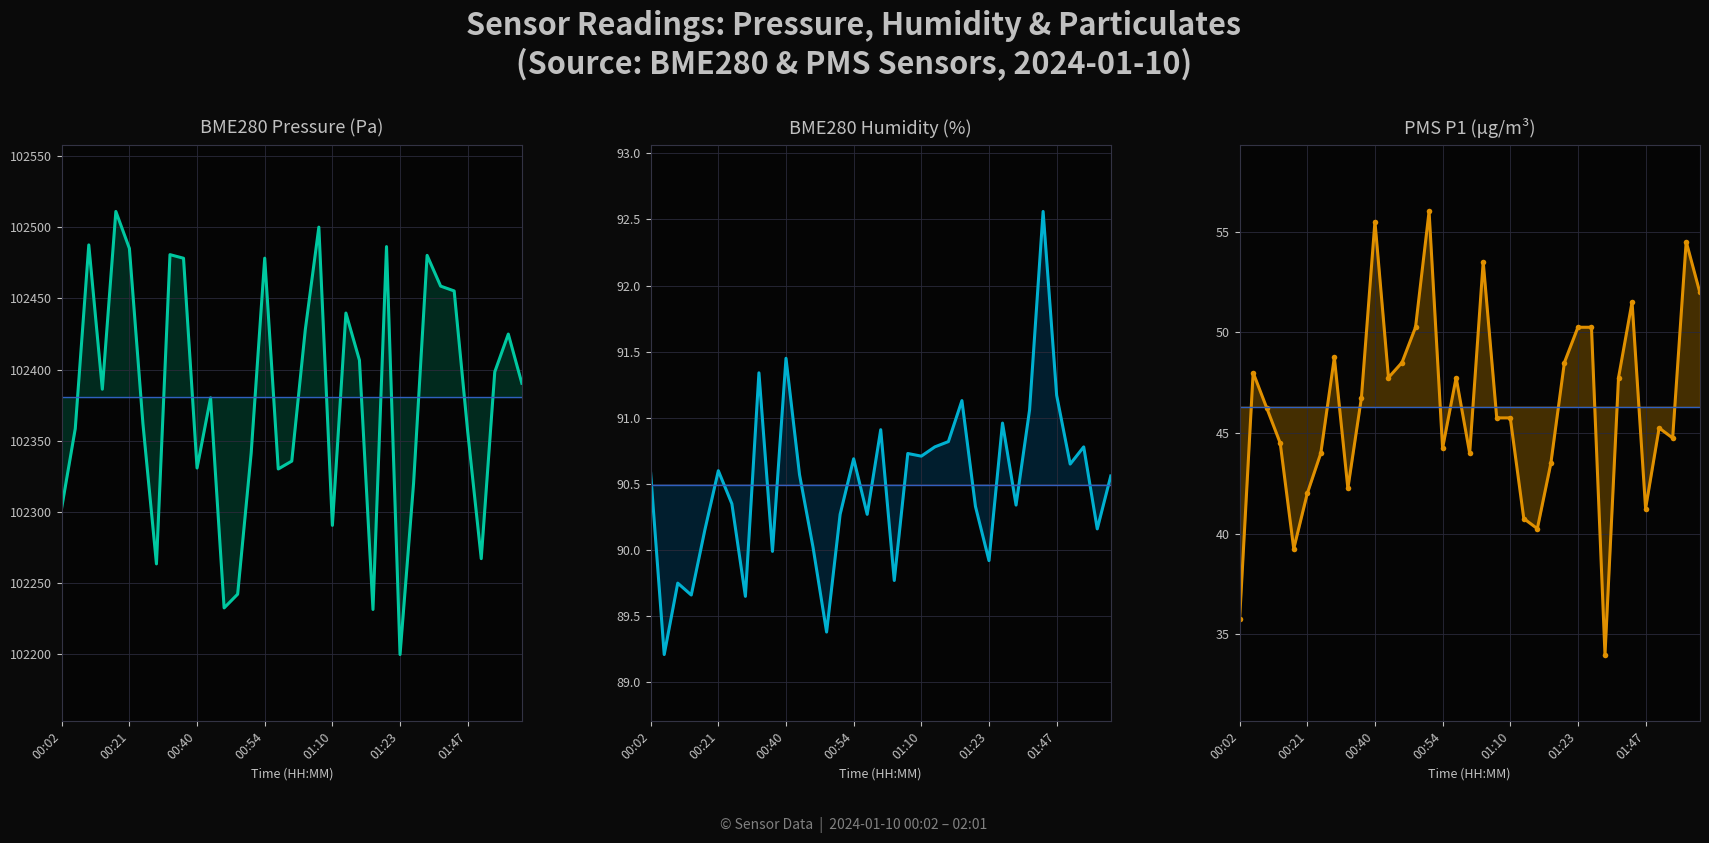

Rank the series by their maximum value, from lowest to highest.

PMS_P1, BME280_humidity, BME280_pressure